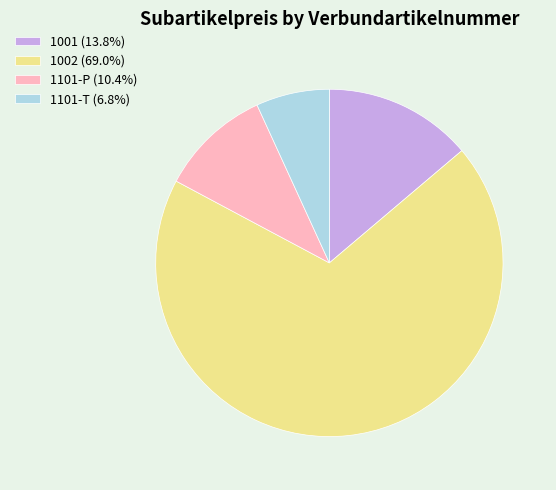

Count the number of slices in the pie.

4